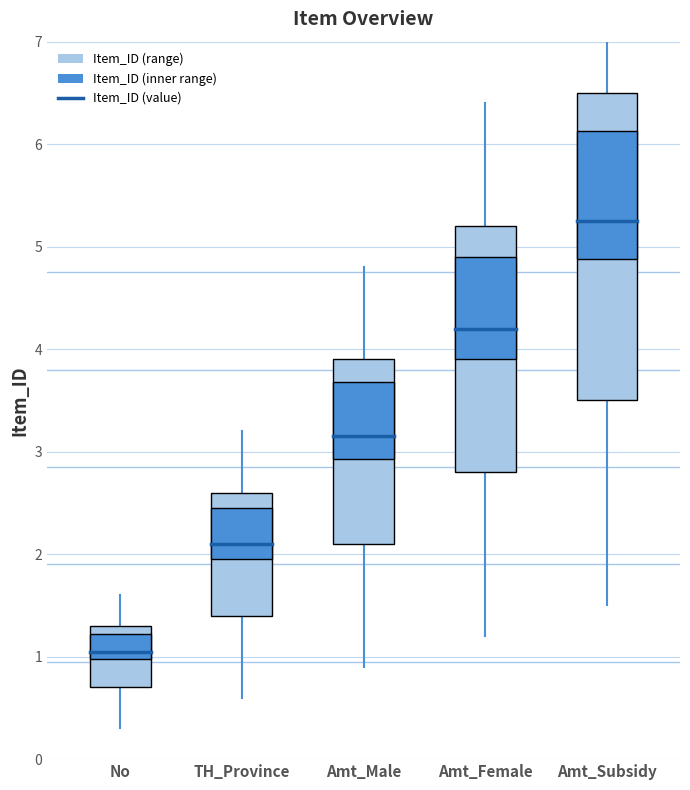

Which has a higher value, Amt_Female or No?

Amt_Female